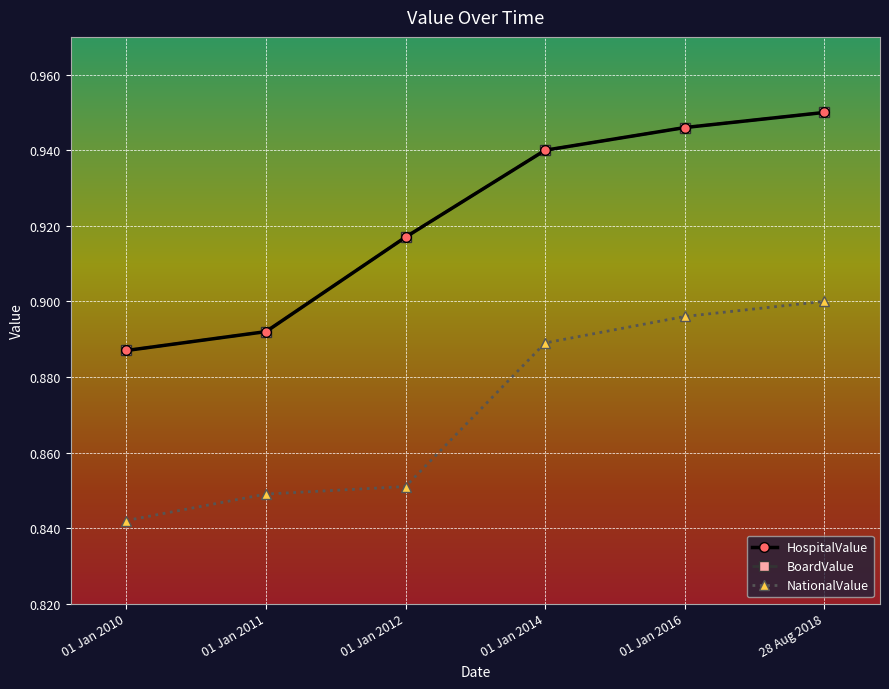

Where is NationalValue nearest to the value 0?

01 Jan 2010